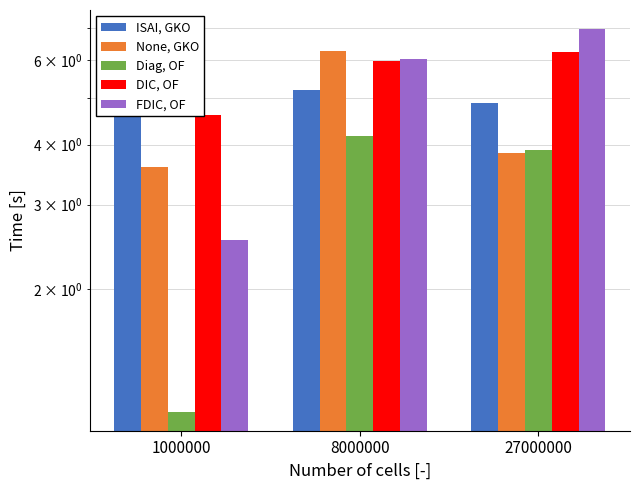

At how many categories does at least one series exceed 4?

3